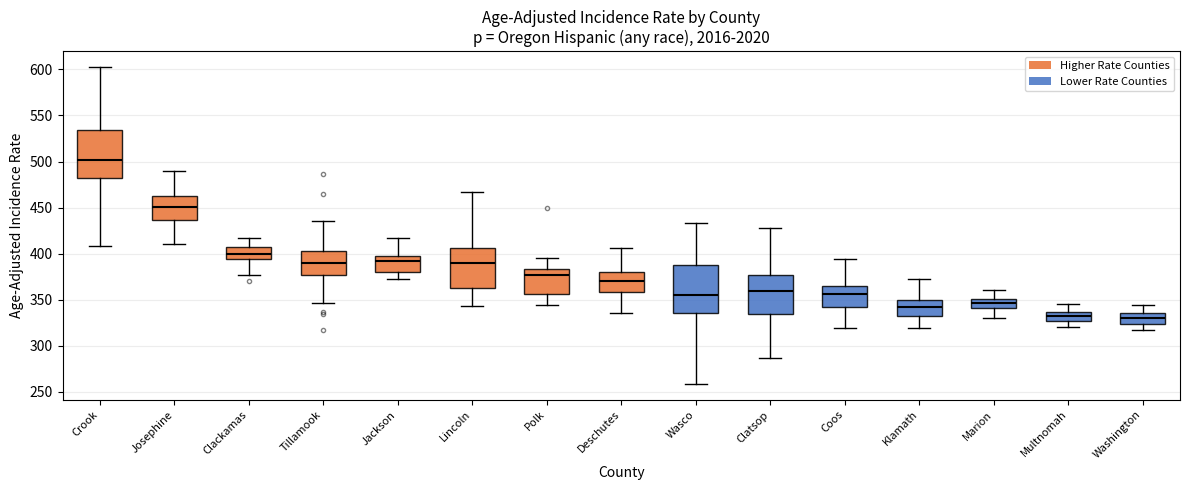

Reading left to right, transcribe this box plot: for each box, give where its median line is, the range the box spans, and where its two whiskers end, as read against the y-axis. The values are not printed on the chart, so give them approximately, as read against the axis.

Crook: median 500, box 480 to 535, whiskers 410 to 605
Josephine: median 450, box 435 to 465, whiskers 410 to 490
Clackamas: median 400, box 395 to 410, whiskers 375 to 415
Tillamook: median 390, box 375 to 405, whiskers 345 to 435
Jackson: median 390, box 380 to 400, whiskers 370 to 415
Lincoln: median 390, box 360 to 405, whiskers 345 to 465
Polk: median 375, box 355 to 385, whiskers 345 to 395
Deschutes: median 370, box 360 to 380, whiskers 335 to 405
Wasco: median 355, box 335 to 385, whiskers 260 to 435
Clatsop: median 360, box 335 to 375, whiskers 285 to 430
Coos: median 355, box 340 to 365, whiskers 320 to 395
Klamath: median 340, box 335 to 350, whiskers 320 to 370
Marion: median 345, box 340 to 350, whiskers 330 to 360
Multnomah: median 330, box 325 to 335, whiskers 320 to 345
Washington: median 330, box 325 to 335, whiskers 315 to 345